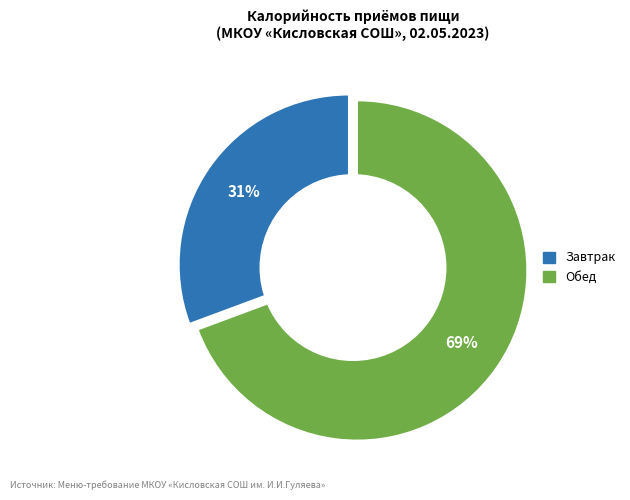

Rank the categories by value from highest to lowest.

Обед, Завтрак